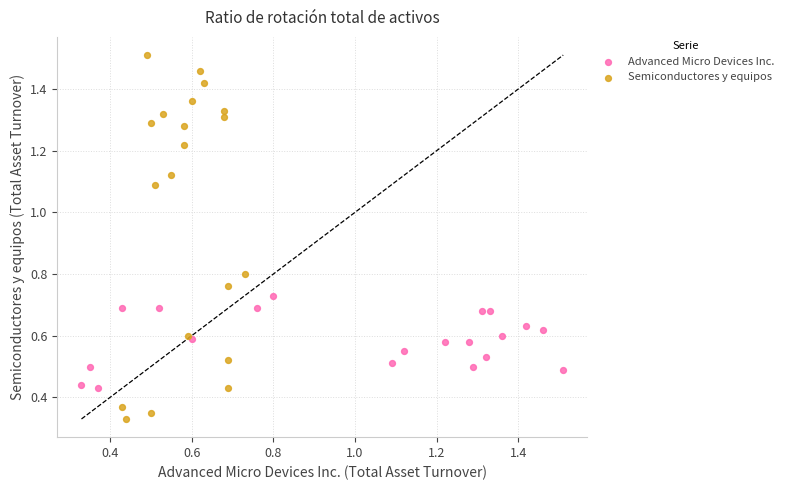

Which series has the largest Y range (max minus min)?

Semiconductores y equipos